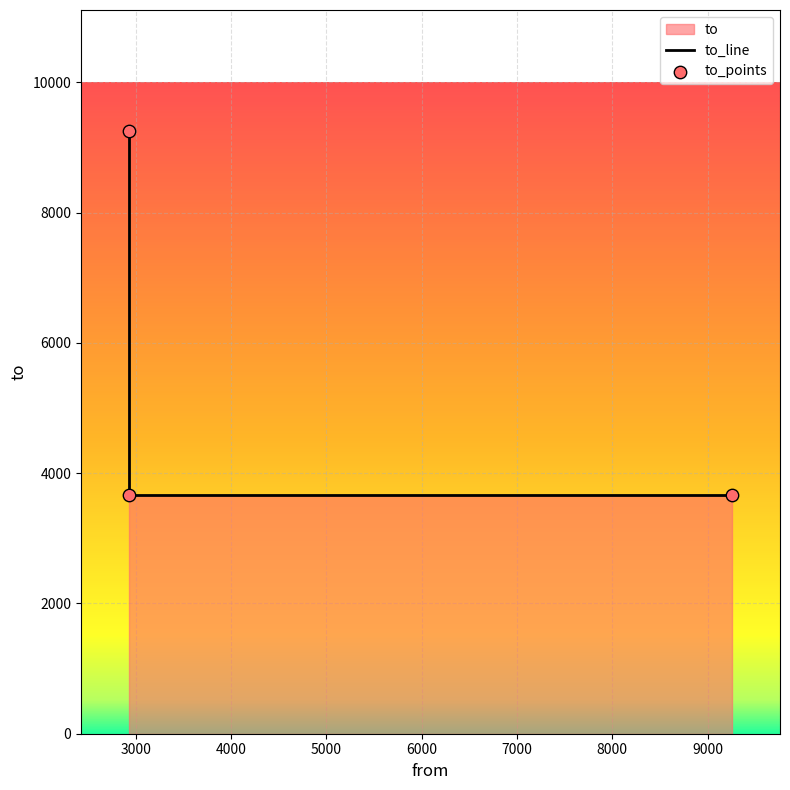

Which series reaches the maximum Y coordinate?

to_line